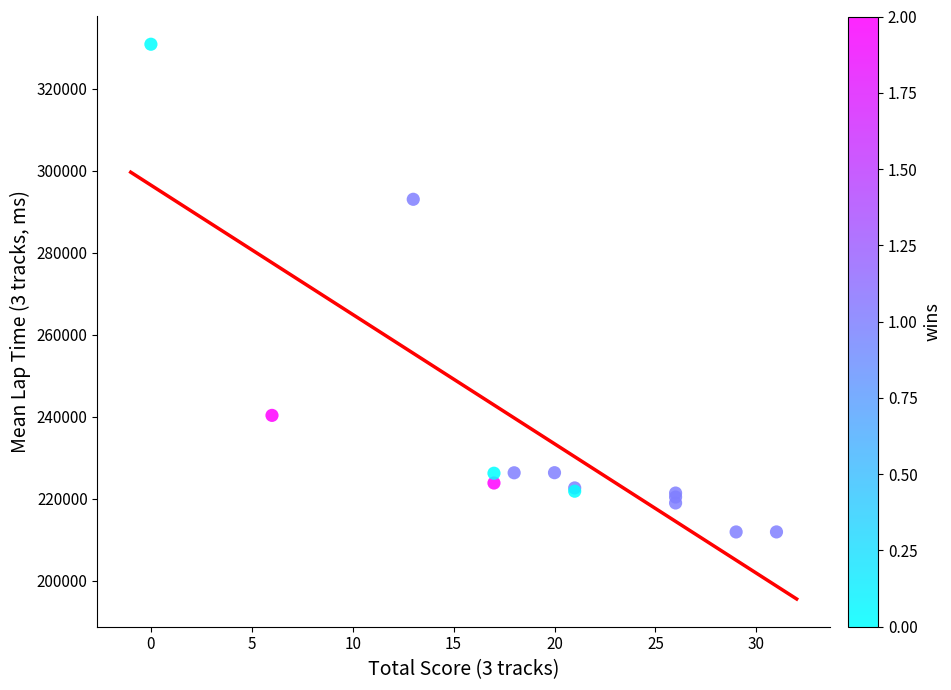

What Y value in the scatter plot is closest to 271358?

293003.7